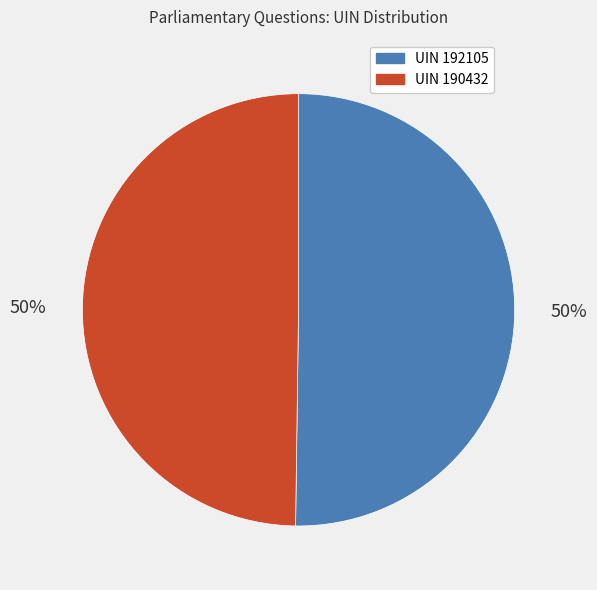

Count the number of slices in the pie.

2